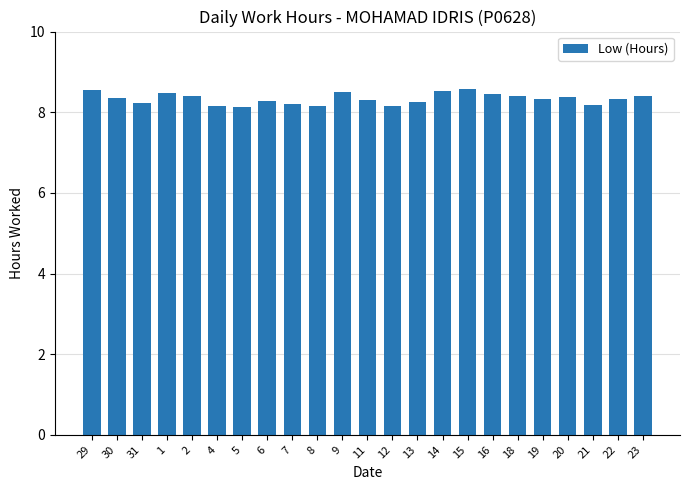

How many values are between 8 and 9?

23